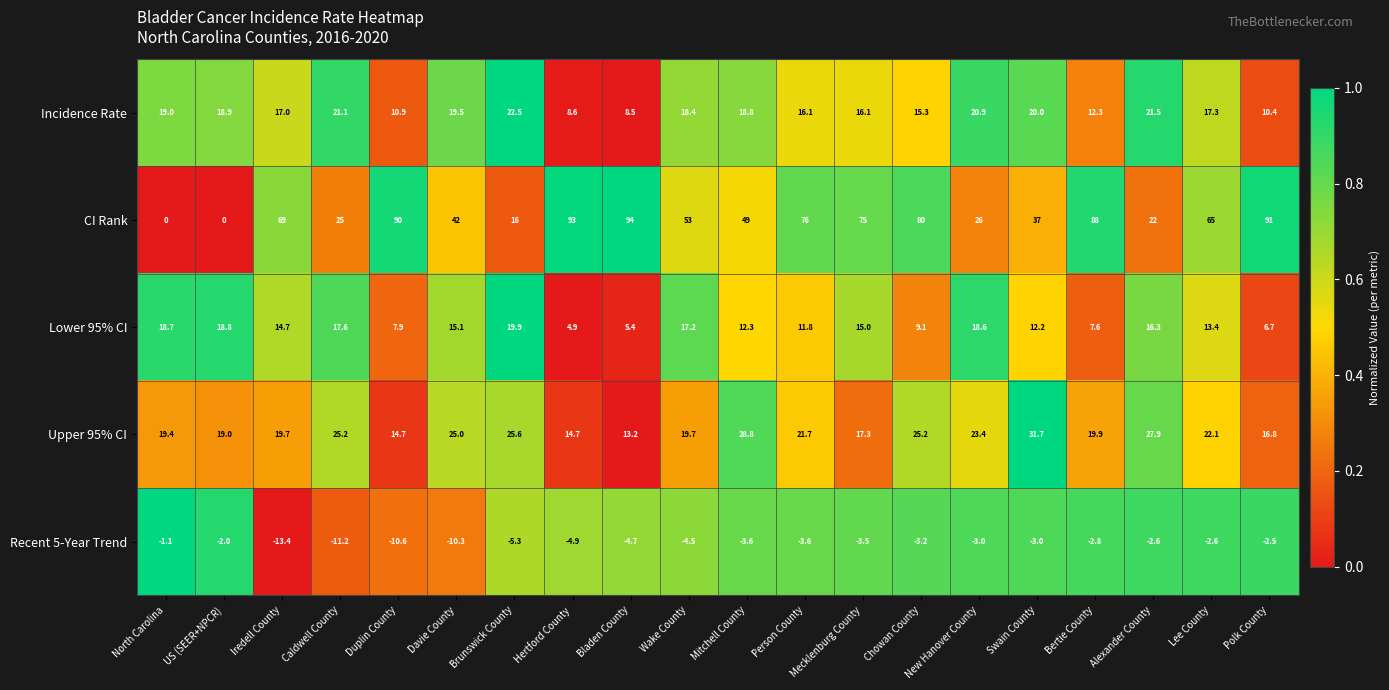

At which category is the sum across all series the highest?

Chowan County